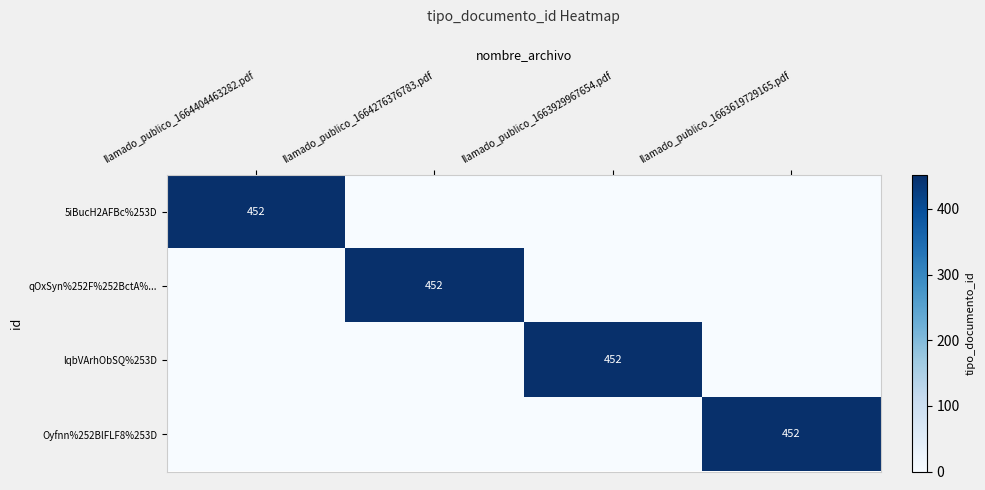

What is the total value across all series at llamado_publico_1664276376783.pdf?

452